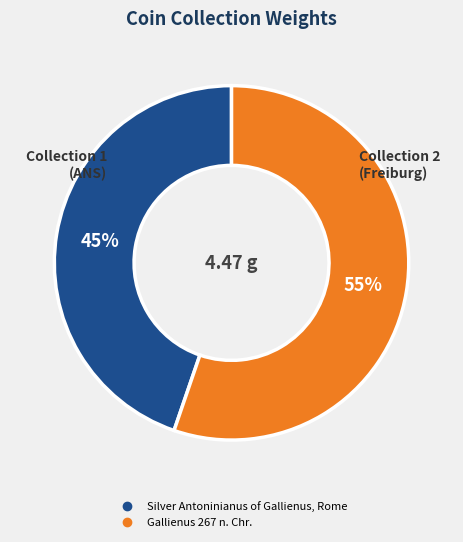

What is the largest slice in the pie chart?

Gallienus 267 n. Chr.